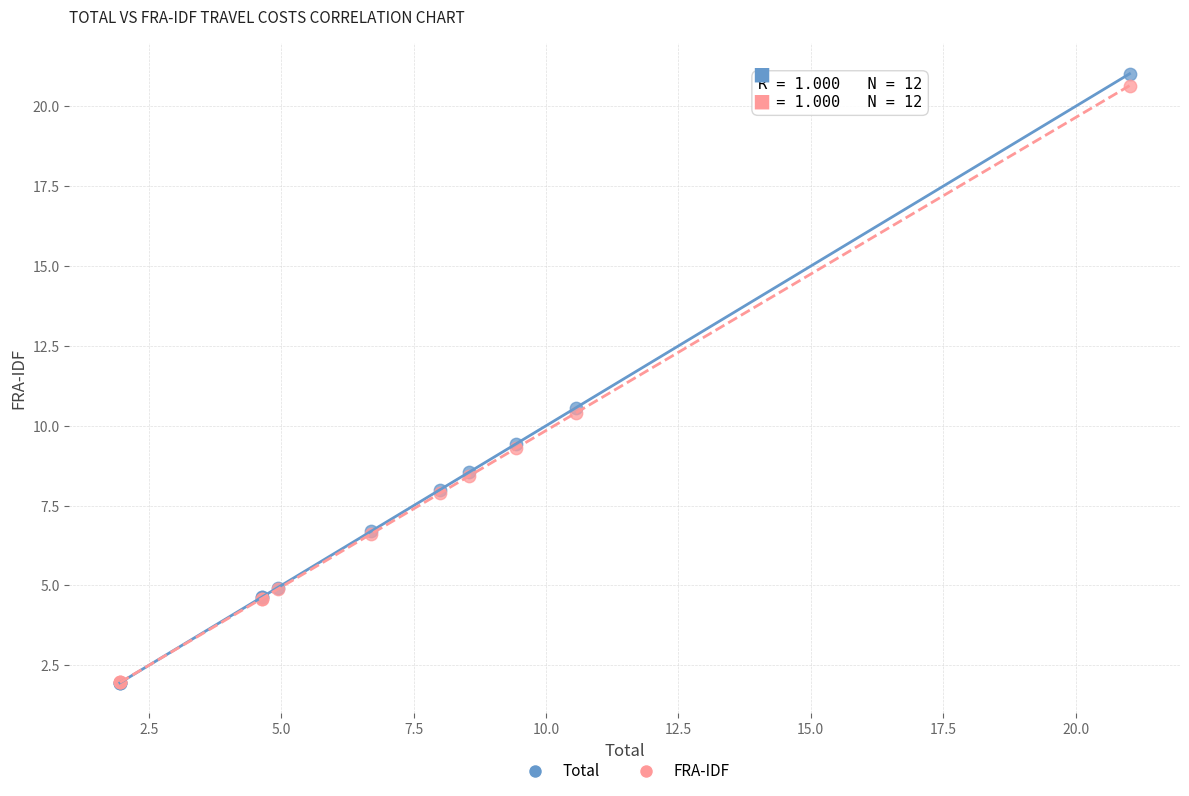

What are all the series names shown in the legend?

Total, FRA-IDF